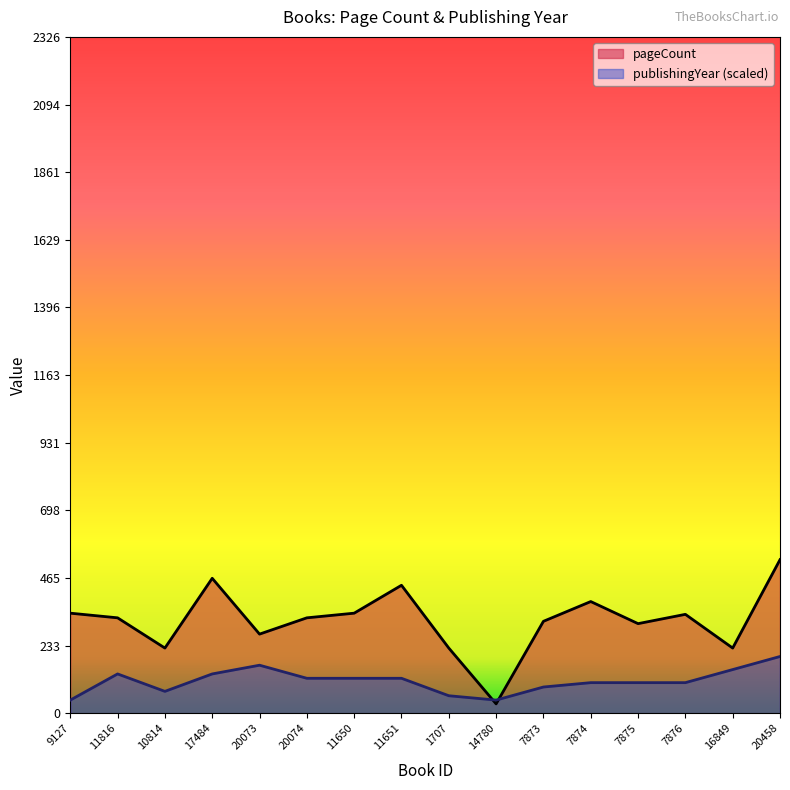

The publishingYear series shows 105 at 7874. True or false?

True